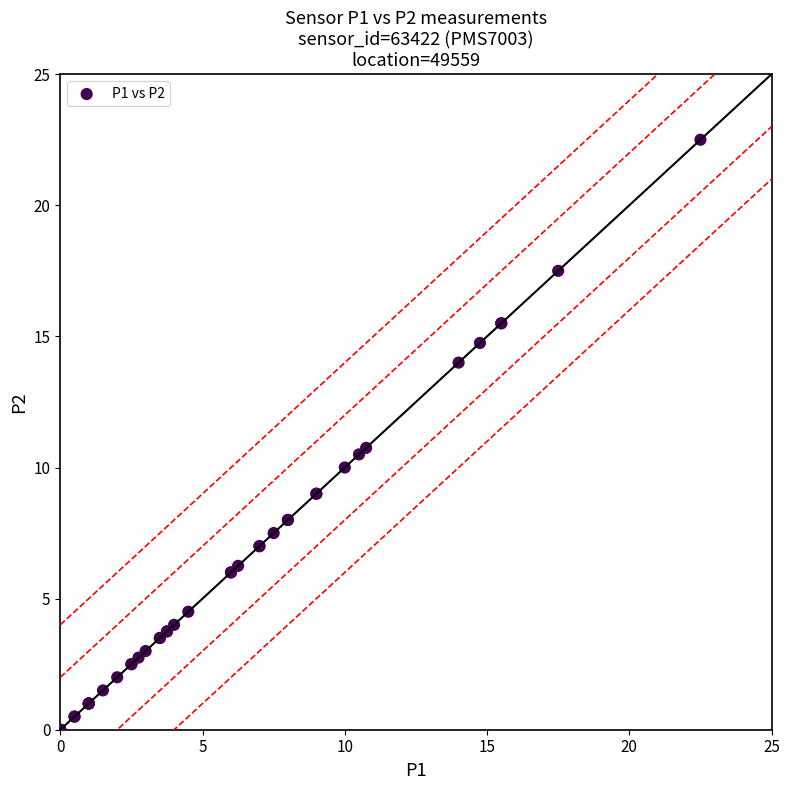

What Y value in the scatter plot is closest to 11?

10.8